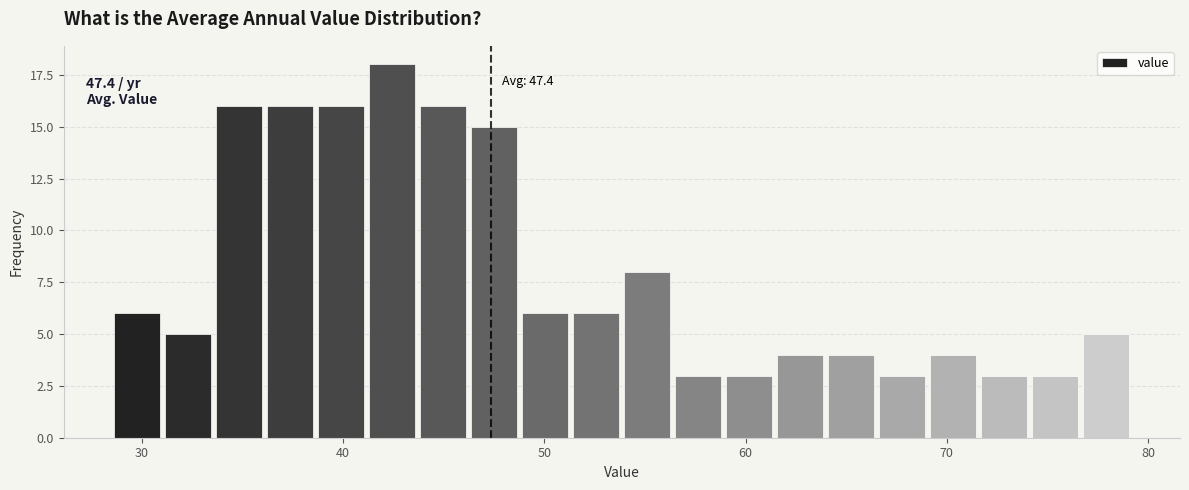

Read against the x-axis, roughly where is the centre of the tallest bar?

42